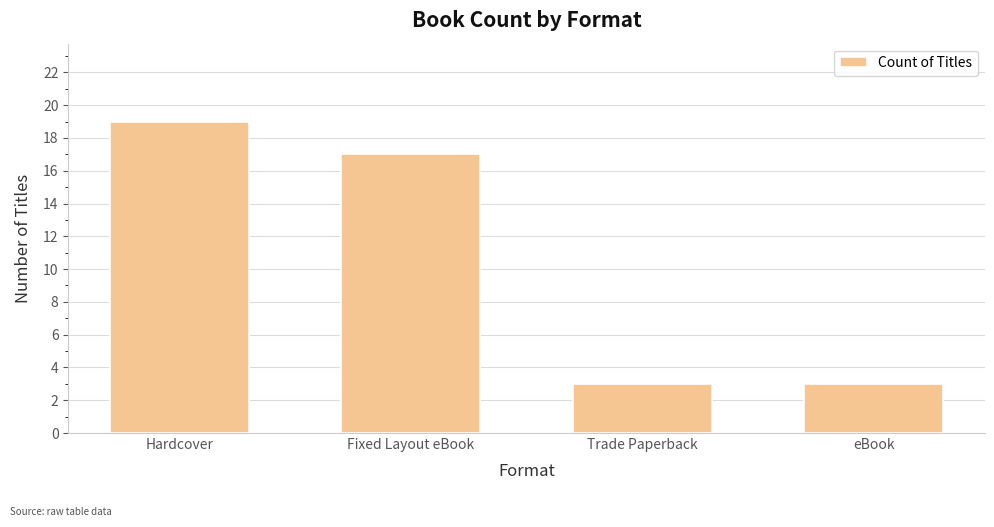

What is the greatest value displayed?

19